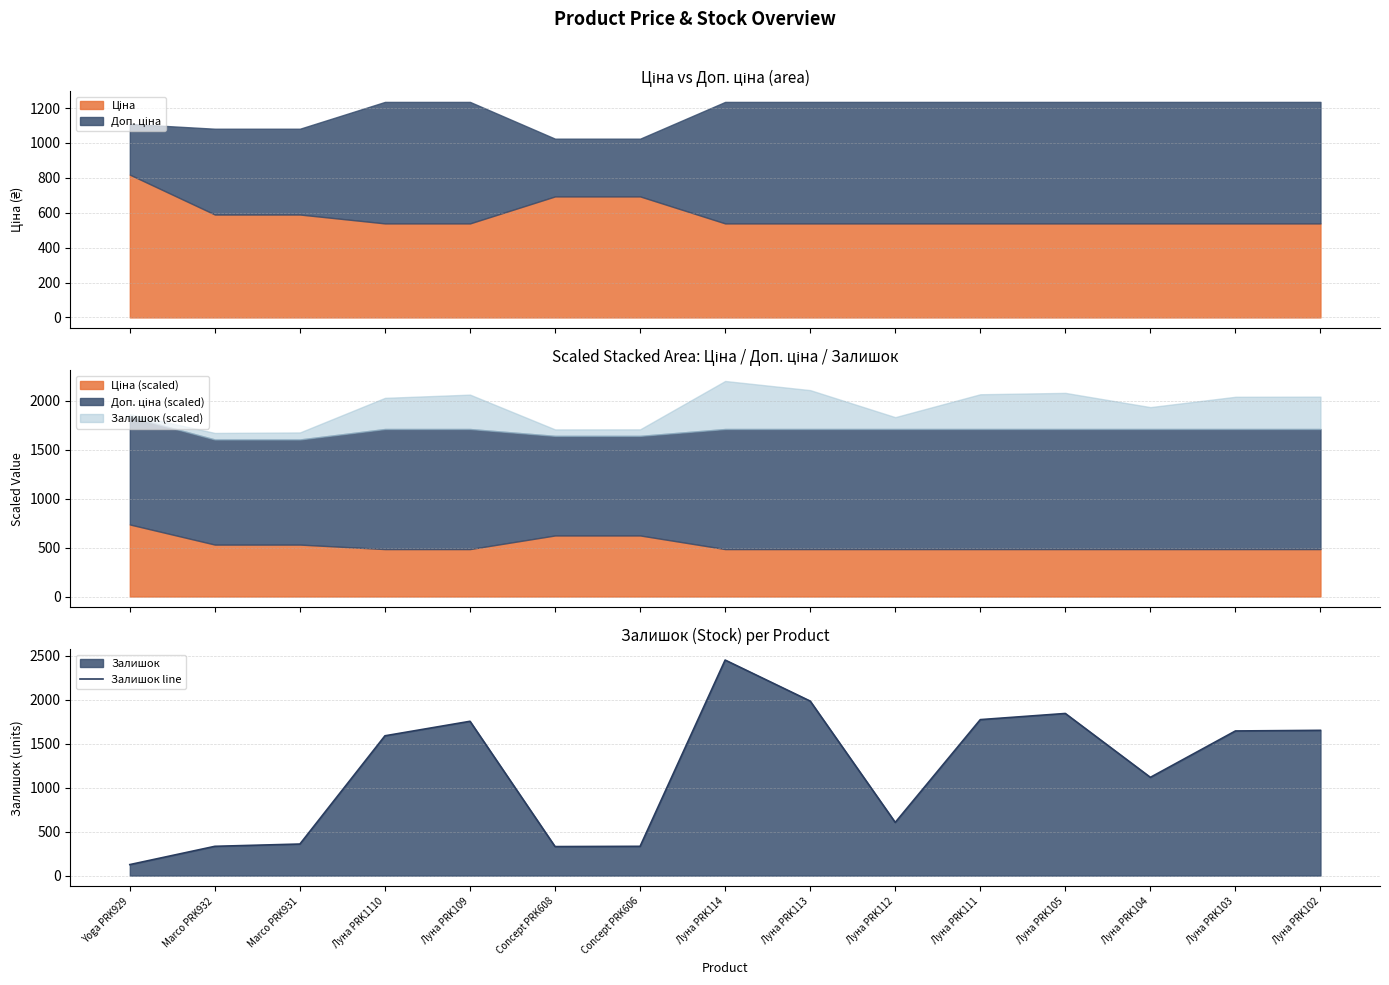

How many points are higher than both their immediate neighbors (excluding endpoints)?

3